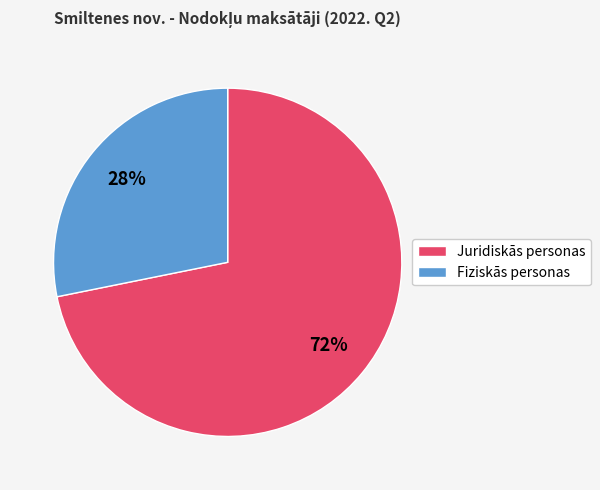

Rank the categories by value from highest to lowest.

Juridiskās personas, Fiziskās personas